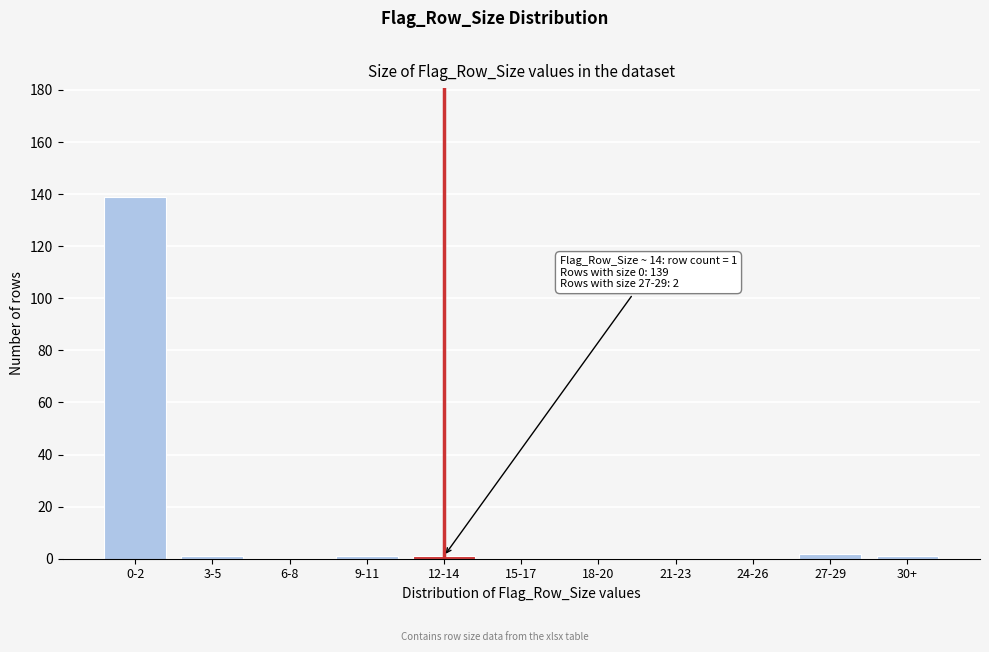

Reading left to right, extract all data points from this chart.

0-2=139	3-5=1	6-8=0	9-11=1	12-14=1	15-17=0	18-20=0	21-23=0	24-26=0	27-29=2	30+=1